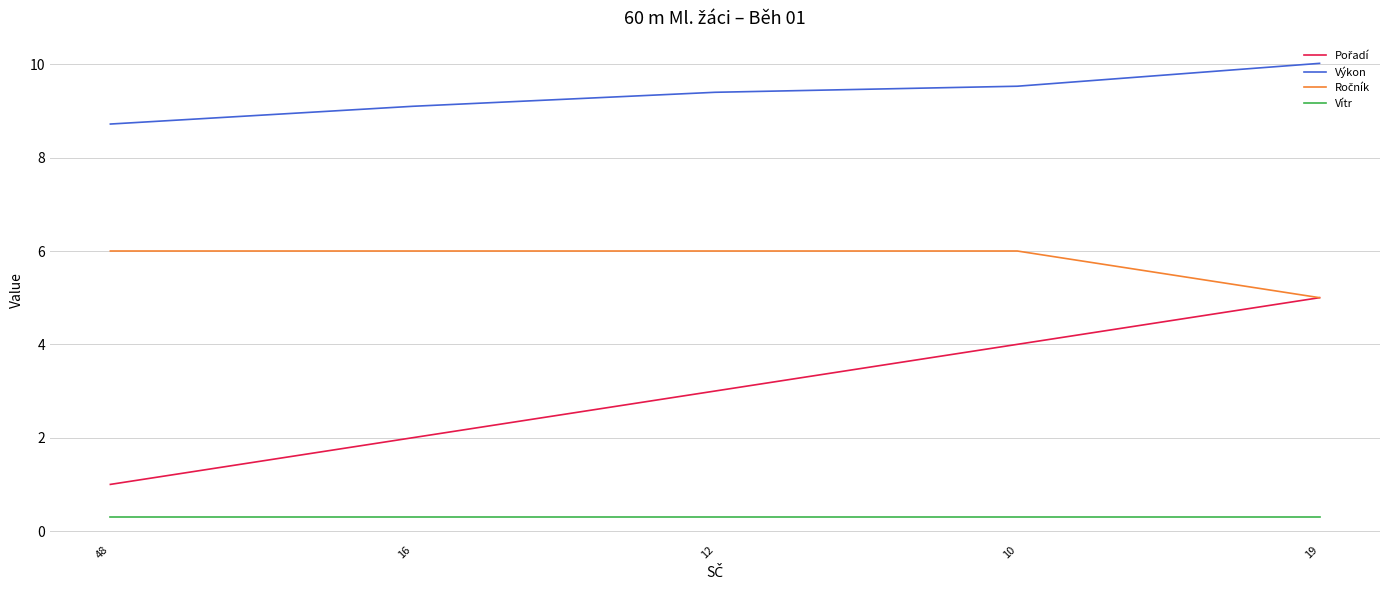

What position from the right is 48?

5